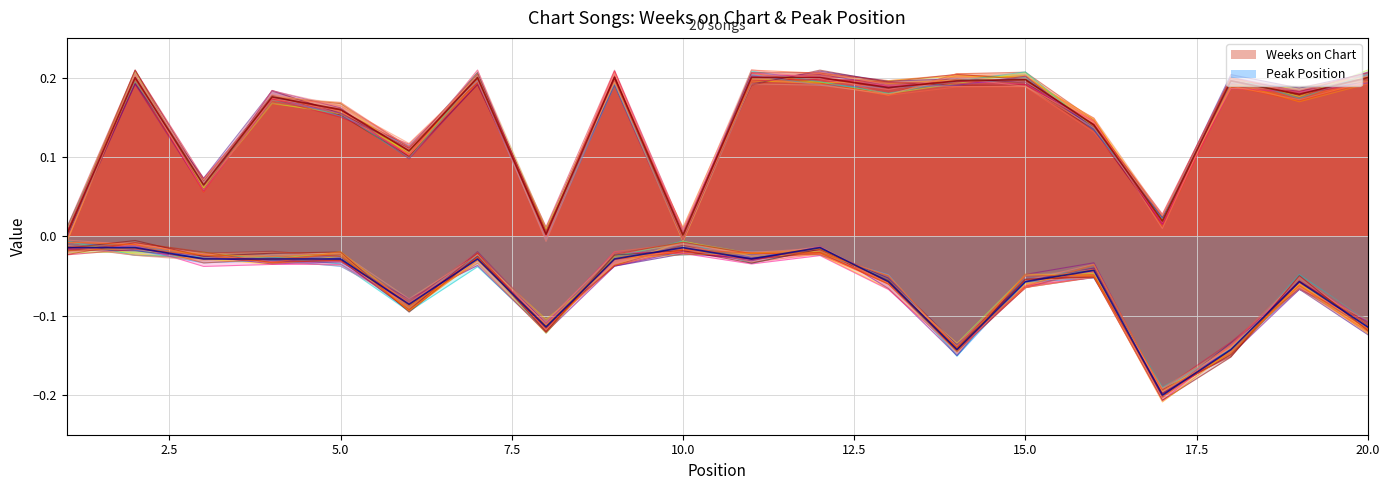

What is the minimum value shown in the chart?

-0.2